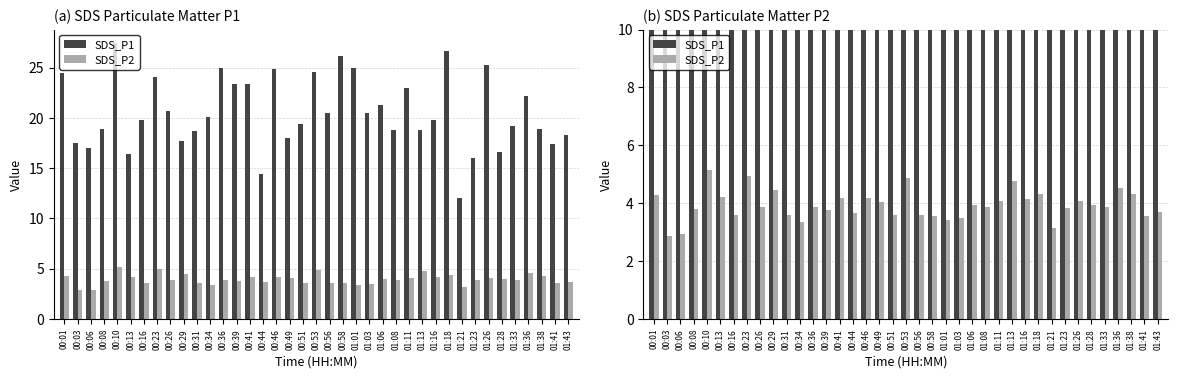

Where is SDS_P2 nearest to the value 4?

00:49